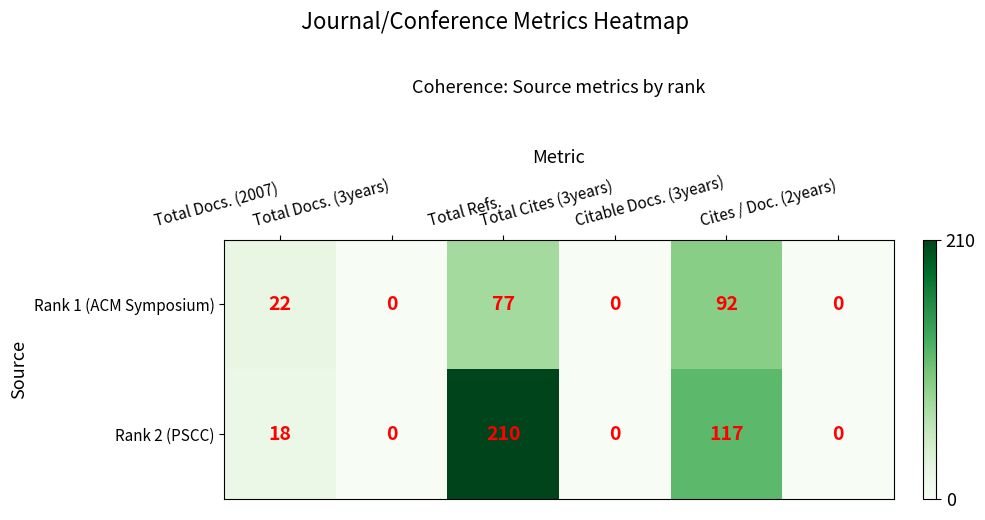

What is the sum of all Rank 2 (PSCC) values?

345